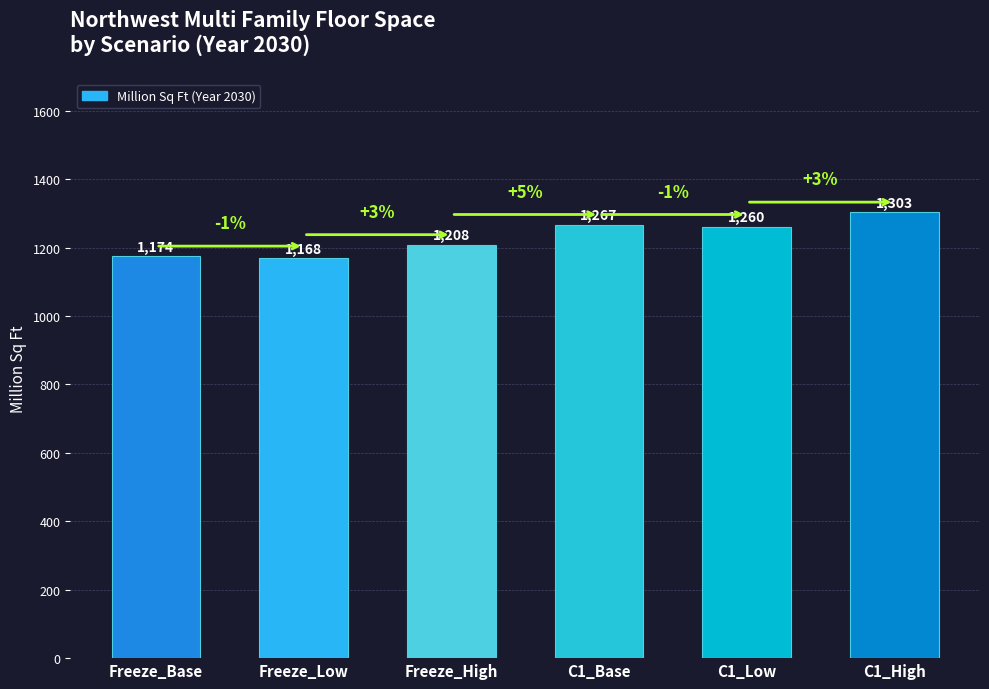

What is the change in value from C1_Base to C1_High?

+36.1